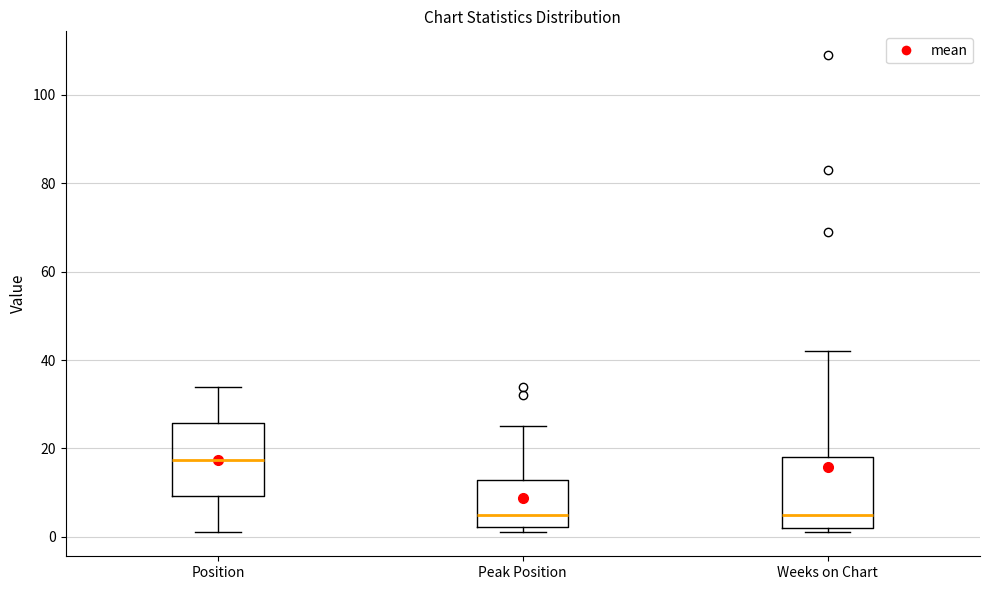

Where is the upper edge of the box for Peak Position on the y-axis? The values are not printed on the chart, so give them approximately, as read against the axis.

12